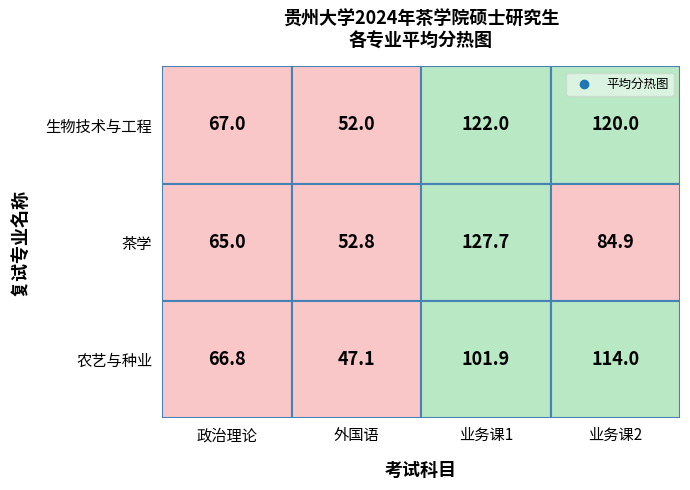

Is the value of 农艺与种业 at 政治理论 greater than the value of 茶学 at 外国语?

Yes